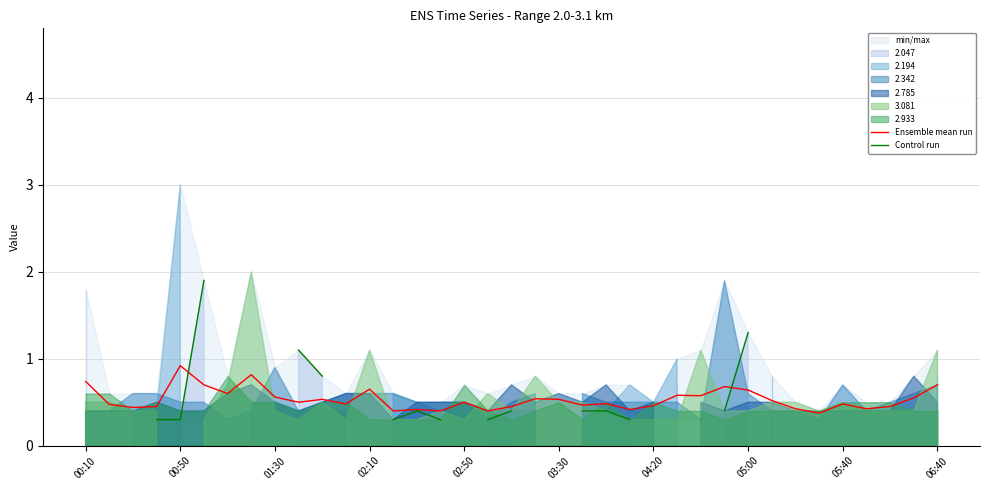

What is the highest value of the Ensemble mean run series?

0.9